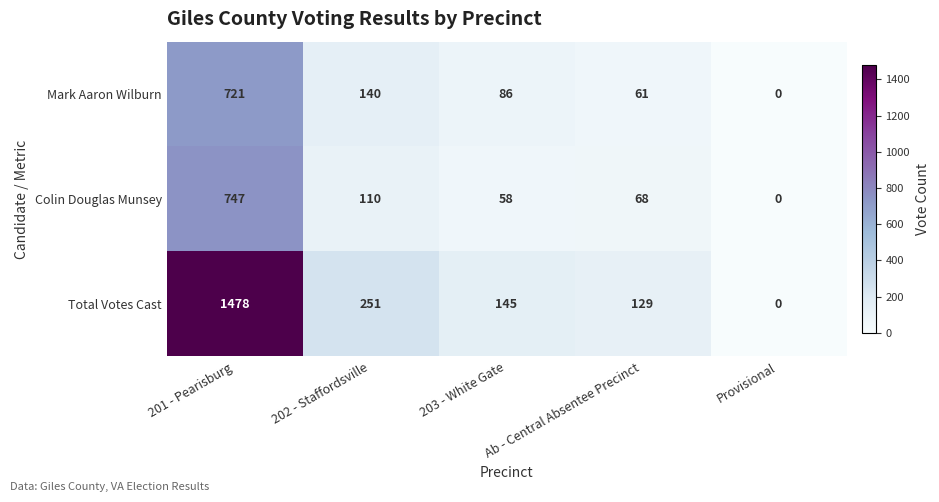

What is the difference between the maximum and minimum values in the Total Votes Cast series?

1478